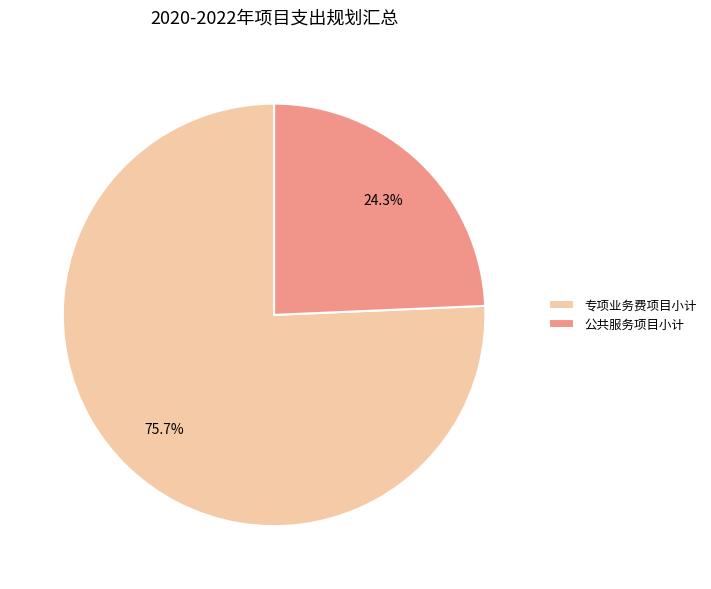

Is there any slice that represents more than half of the pie?

Yes